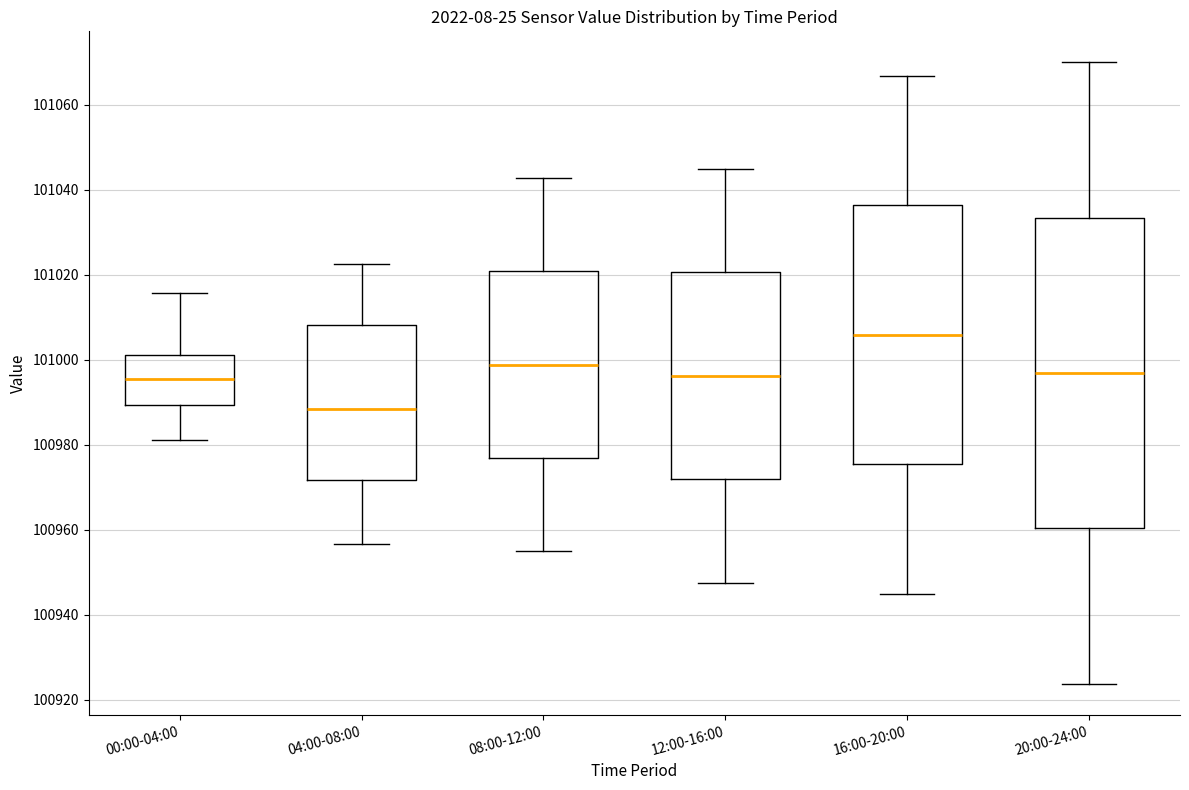

Where is the lower edge of the box for 16:00-20:00 on the y-axis? The values are not printed on the chart, so give them approximately, as read against the axis.

100976